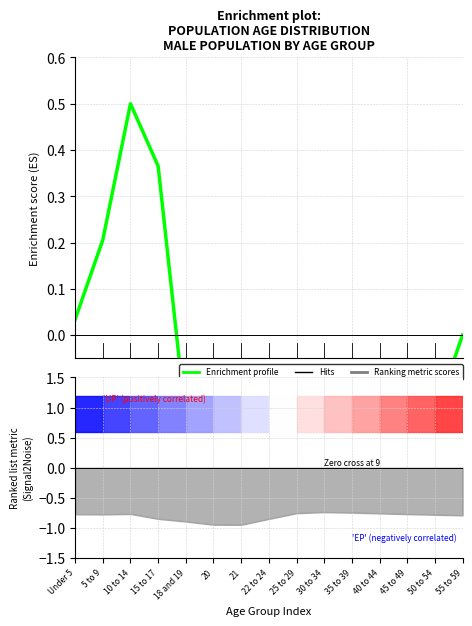

How many values are below zero?

11